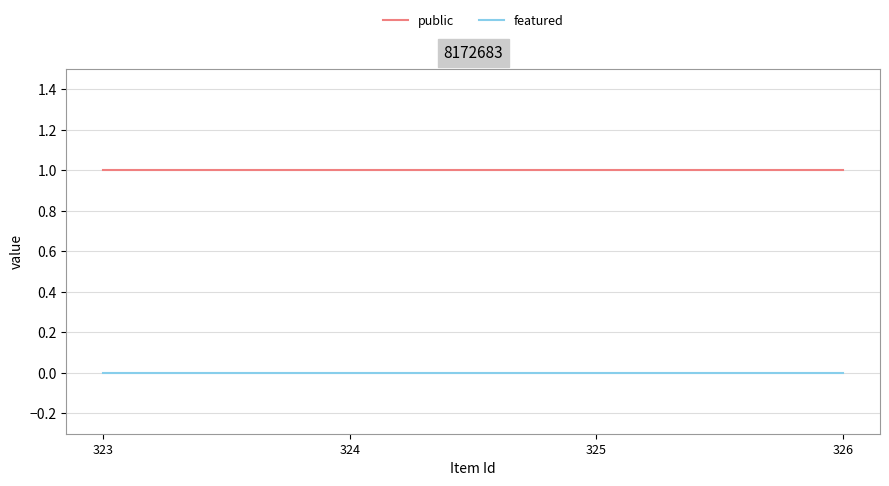

Rank the series at 324 from lowest to highest value.

featured, public